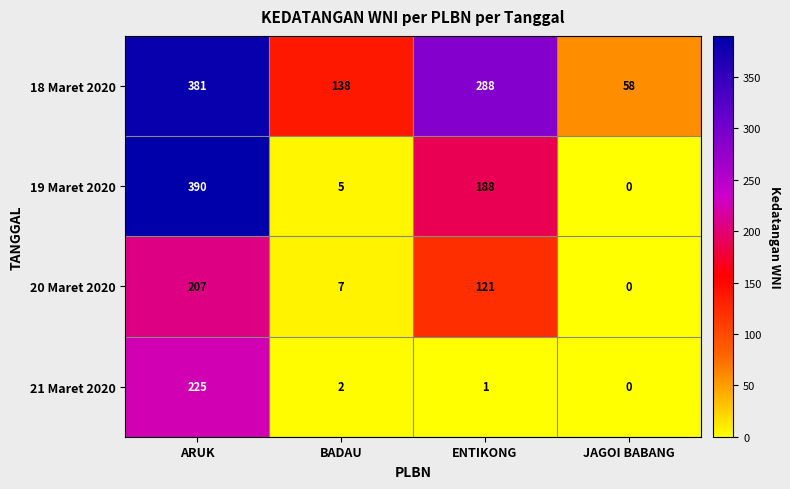

Which category has the highest value in the 20 Maret 2020 series?

ARUK